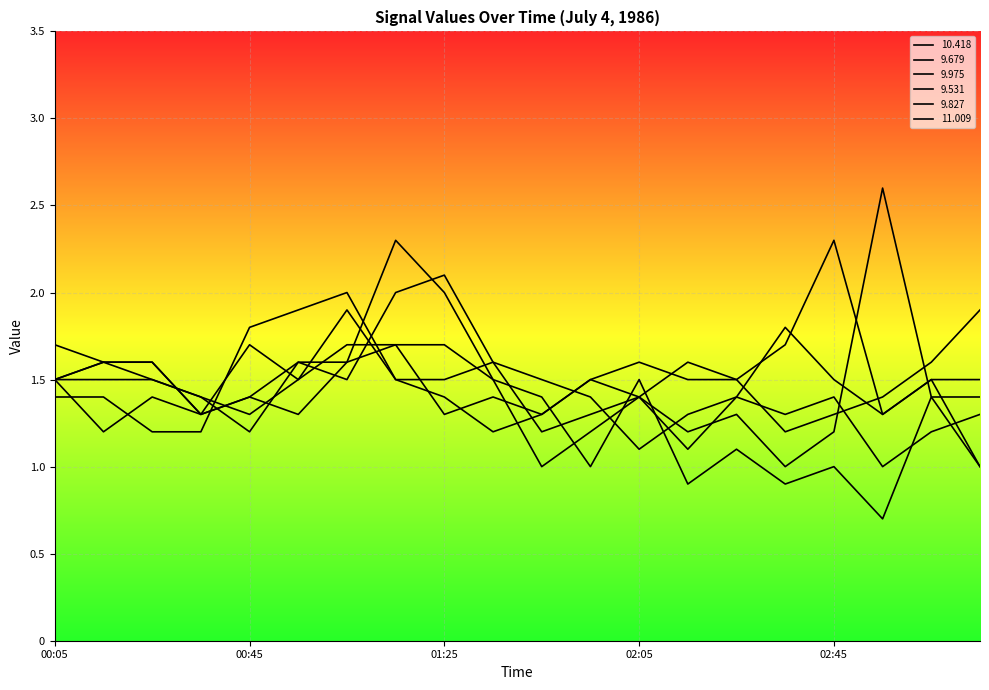

Rank the categories by 10.418 value from highest to lowest.

01:05, 02:35, 00:15, 01:35, 00:05, 00:25, 00:55, 01:15, 01:25, 01:45, 02:45, 03:55, 04:05, 00:35, 01:55, 02:25, 00:45, 02:15, 02:55, 02:05